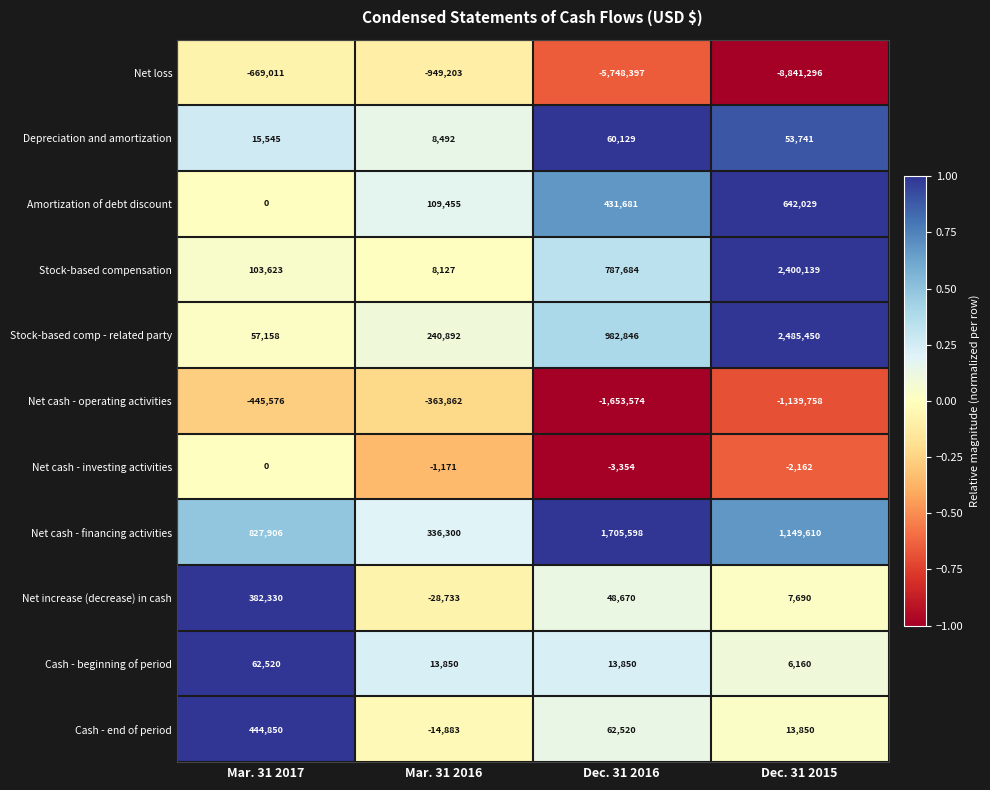

The value of Depreciation and amortization at Mar. 31 2016 is 3578. True or false?

False